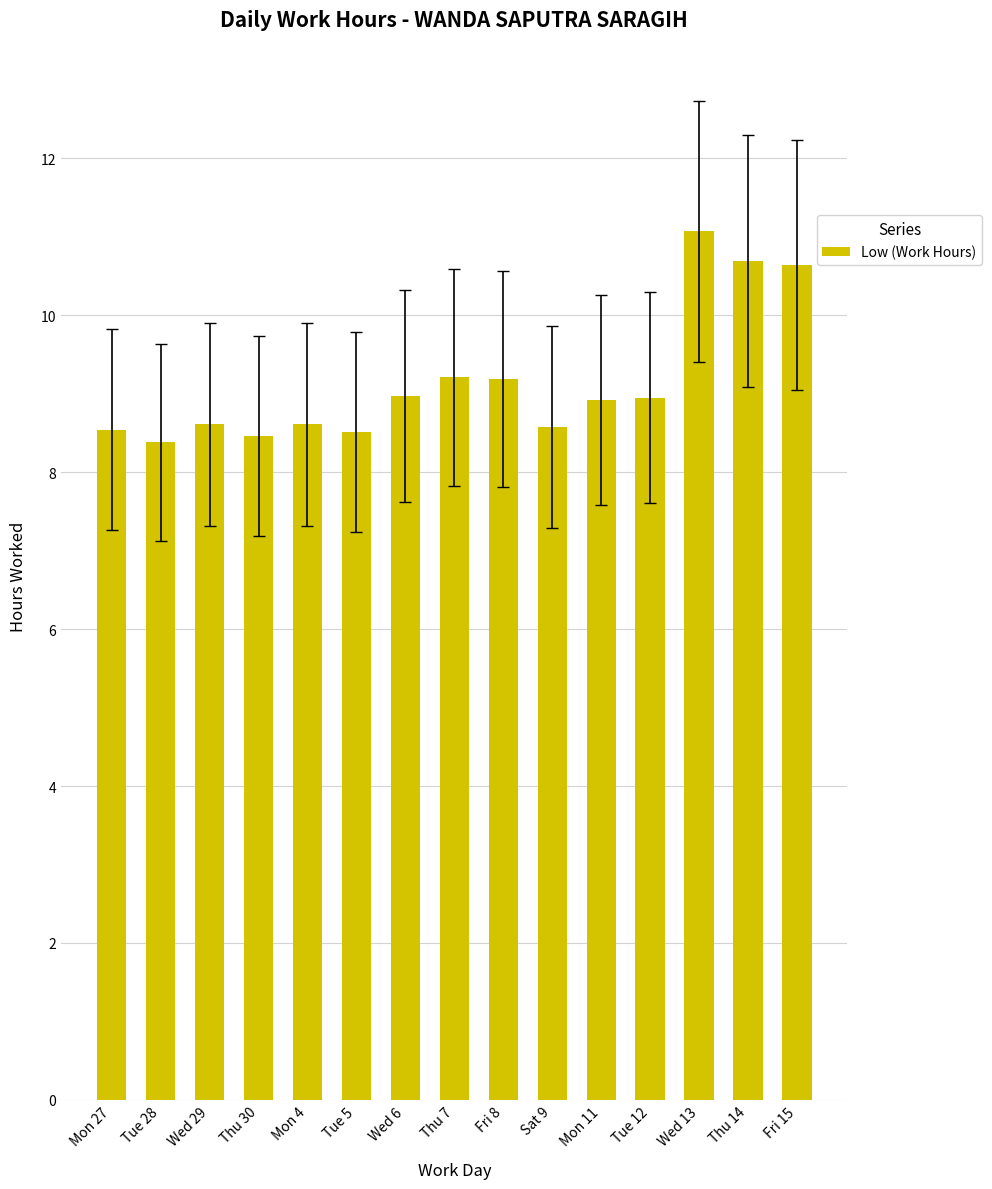

What is the average value?

9.2